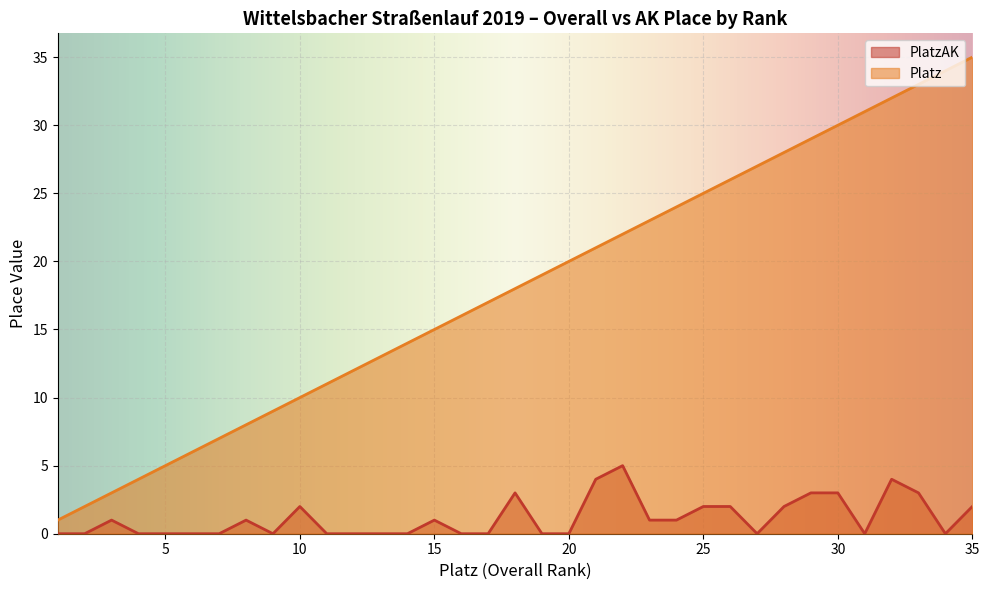

Reading left to right, list all the values displayed in this chart.

PlatzAK: 1=0	2=0	3=1	4=0	5=0	6=0	7=0	8=1	9=0	10=2	11=0	12=0	13=0	14=0	15=1	16=0	17=0	18=3	19=0	20=0	21=4	22=5	23=1	24=1	25=2	26=2	27=0	28=2	29=3	30=3	31=0	32=4	33=3	34=0	35=2
Platz: 1=1	2=2	3=3	4=4	5=5	6=6	7=7	8=8	9=9	10=10	11=11	12=12	13=13	14=14	15=15	16=16	17=17	18=18	19=19	20=20	21=21	22=22	23=23	24=24	25=25	26=26	27=27	28=28	29=29	30=30	31=31	32=32	33=33	34=34	35=35